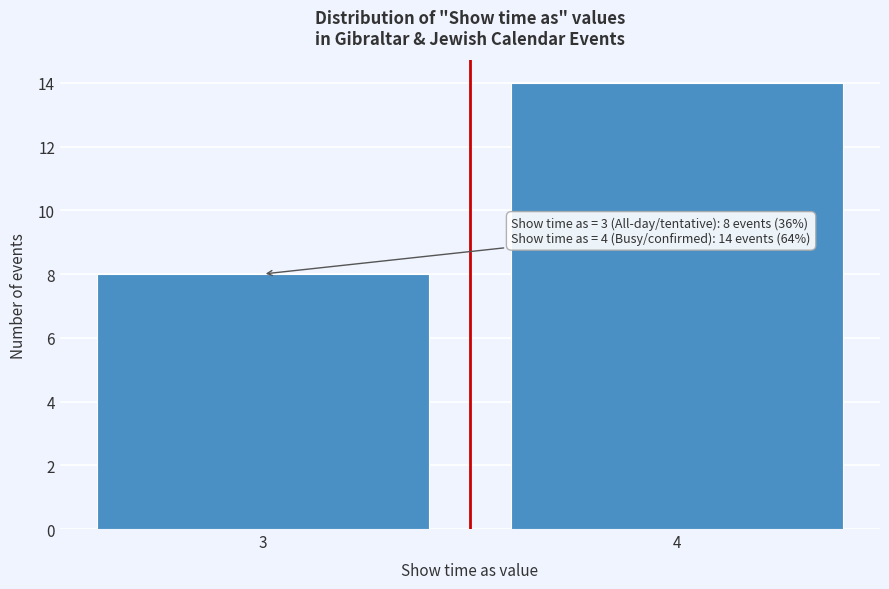

Reading right to left, transcribe all the data shown in this chart.

14	8